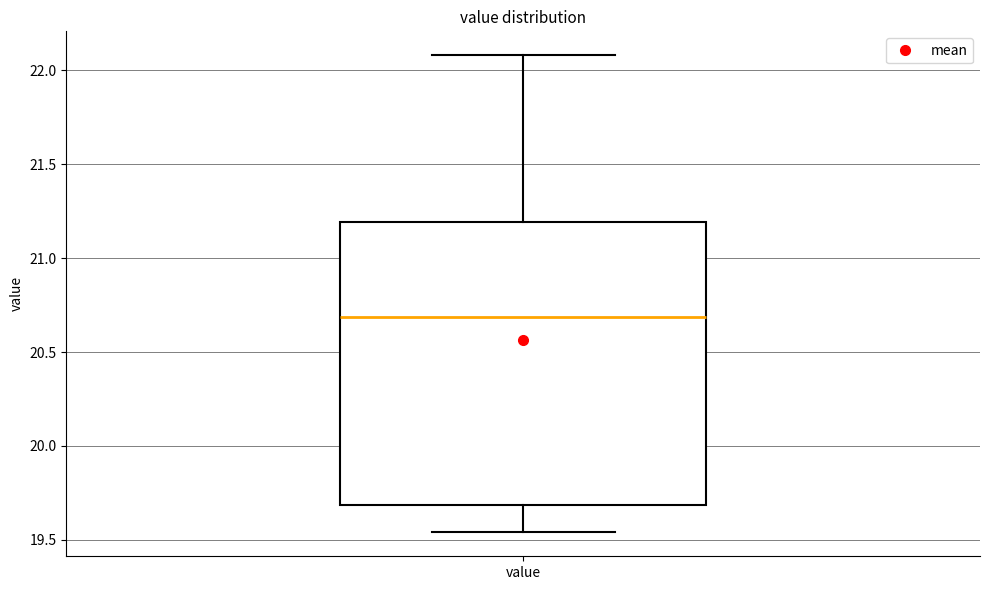

Where does the upper whisker of the box for value end on the y-axis? The values are not printed on the chart, so give them approximately, as read against the axis.

22.10